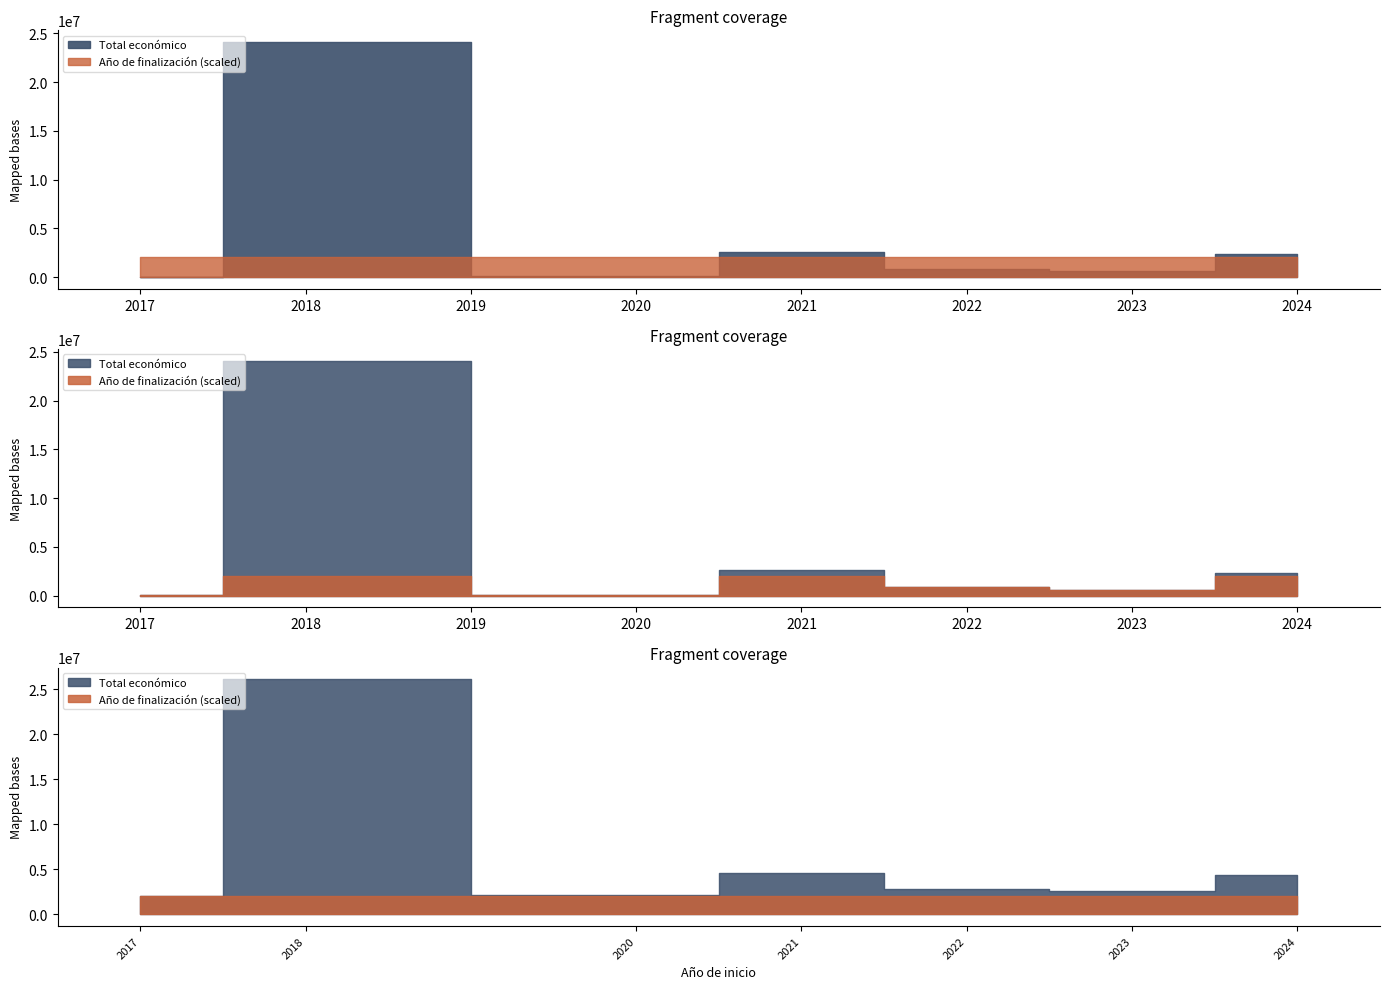

True or false: Total económico has more than 1 interior local peaks.

True